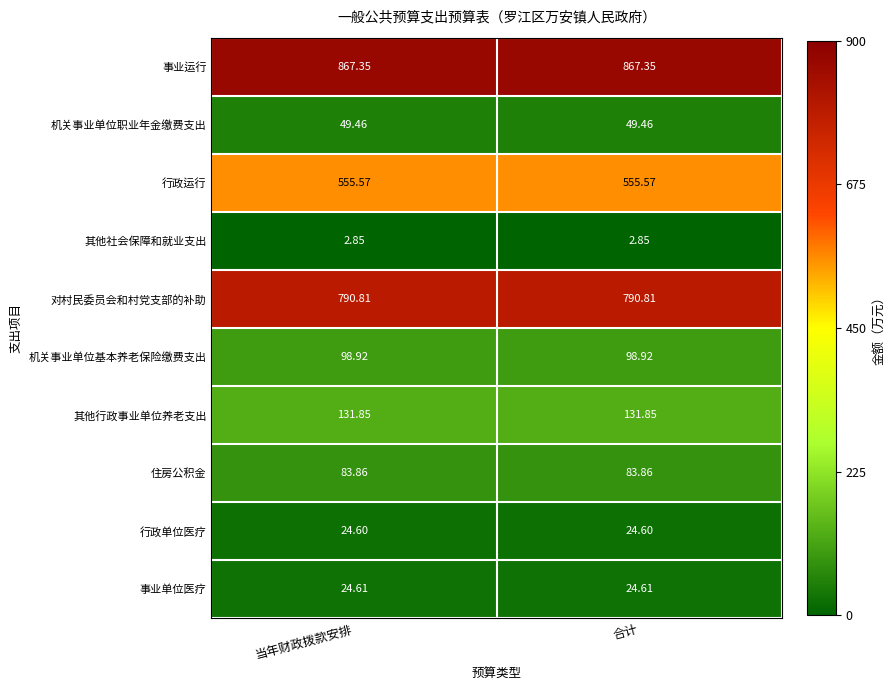

At 当年财政拨款安排, list the series in order from largest to smallest.

事业运行, 对村民委员会和村党支部的补助, 行政运行, 其他行政事业单位养老支出, 机关事业单位基本养老保险缴费支出, 住房公积金, 机关事业单位职业年金缴费支出, 事业单位医疗, 行政单位医疗, 其他社会保障和就业支出